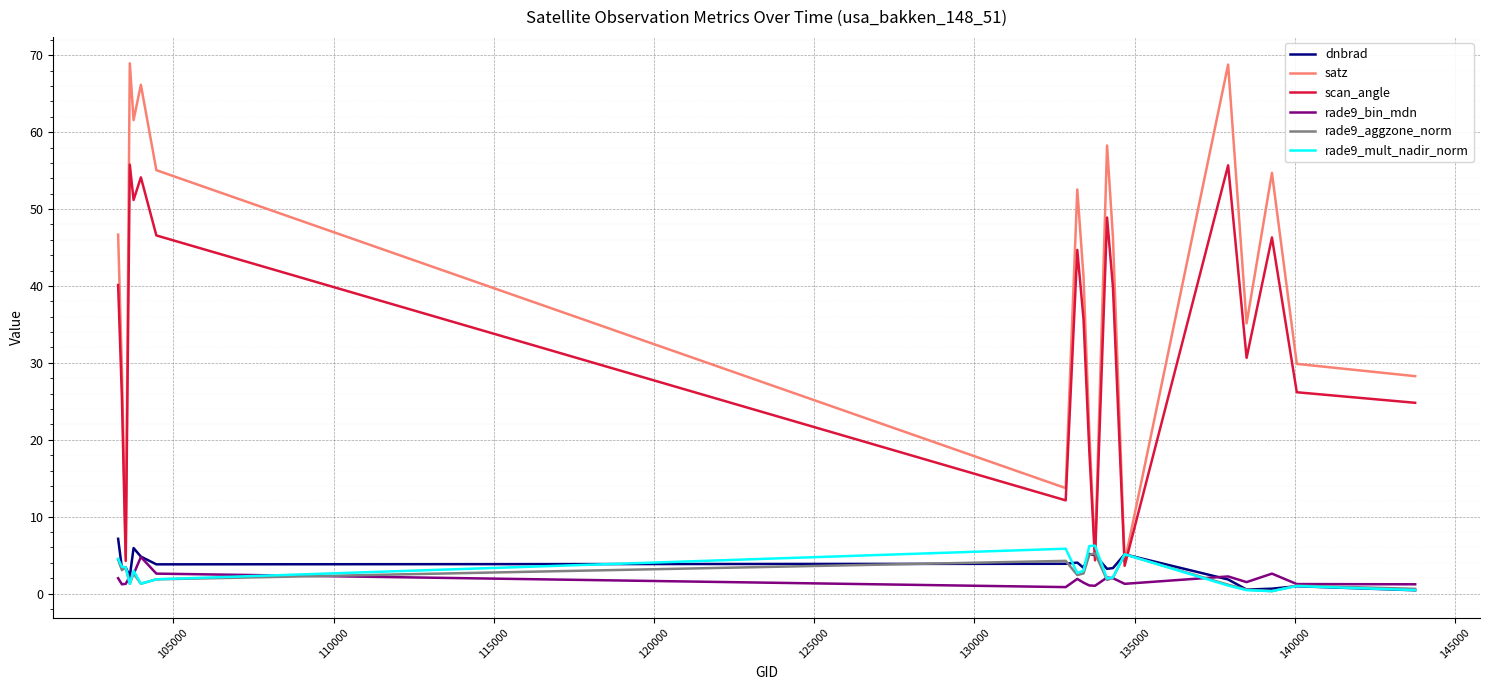

True or false: scan_angle and rade9_bin_mdn cross at least once.

False